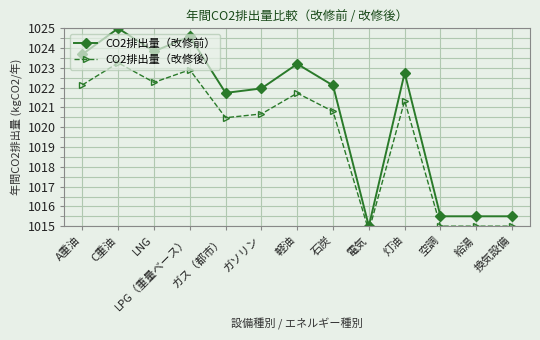

What is the sum of all CO2排出量（改修前） values?

13270.4